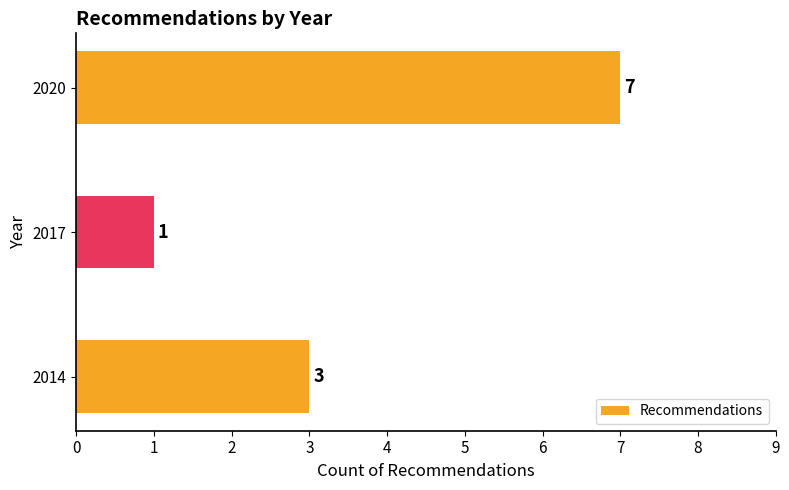

Reading bottom to top, extract all data points from this chart.

3	1	7